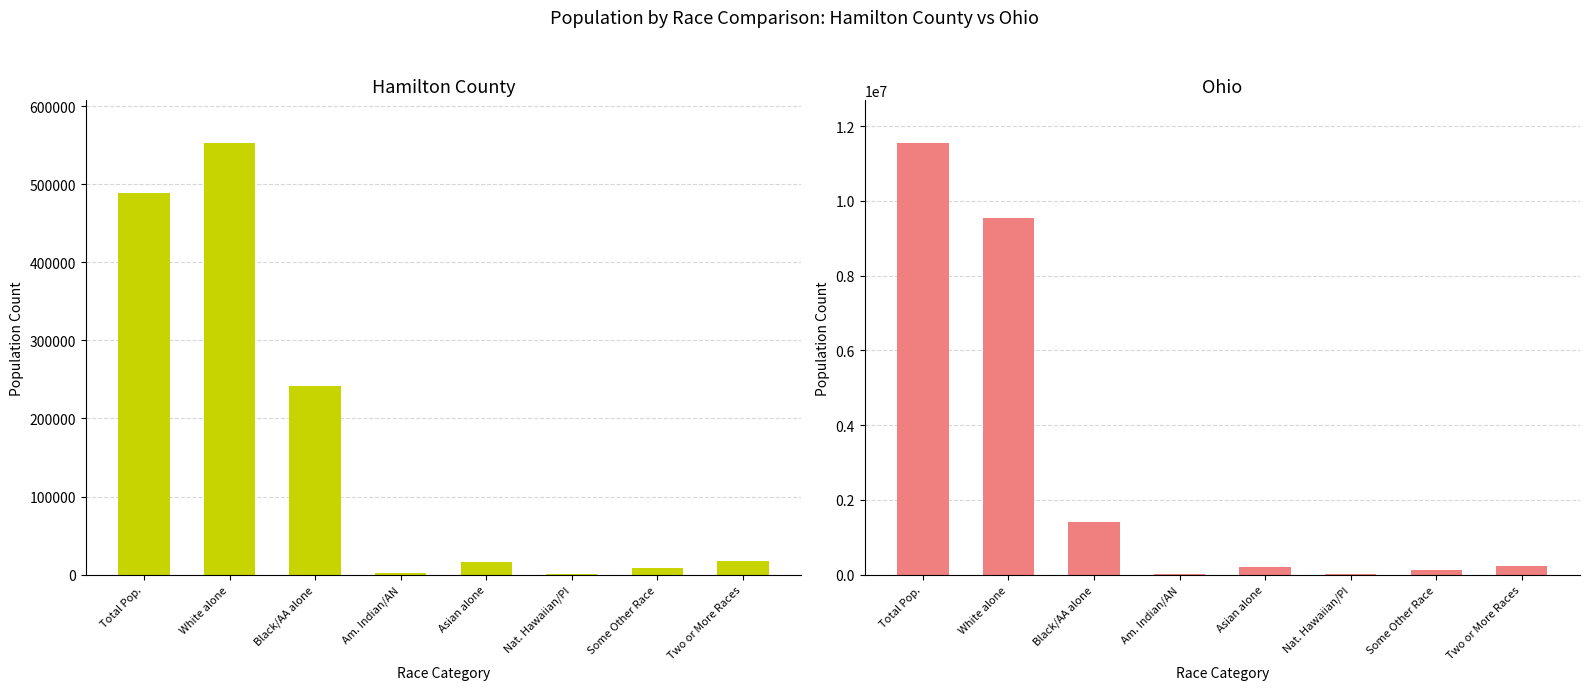

Read the Hamilton County value at Nat. Hawaiian/PI, to the nearest 10.

600